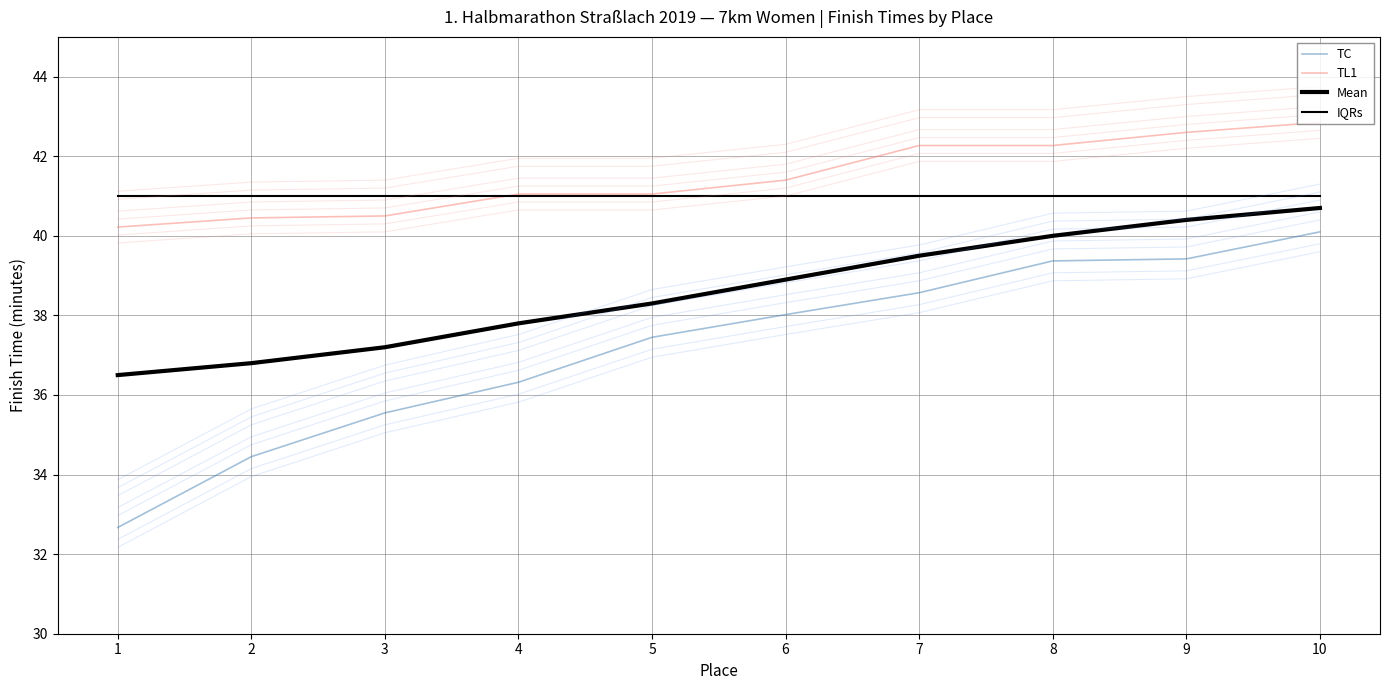

What is the sum of all Mean values?

386.1